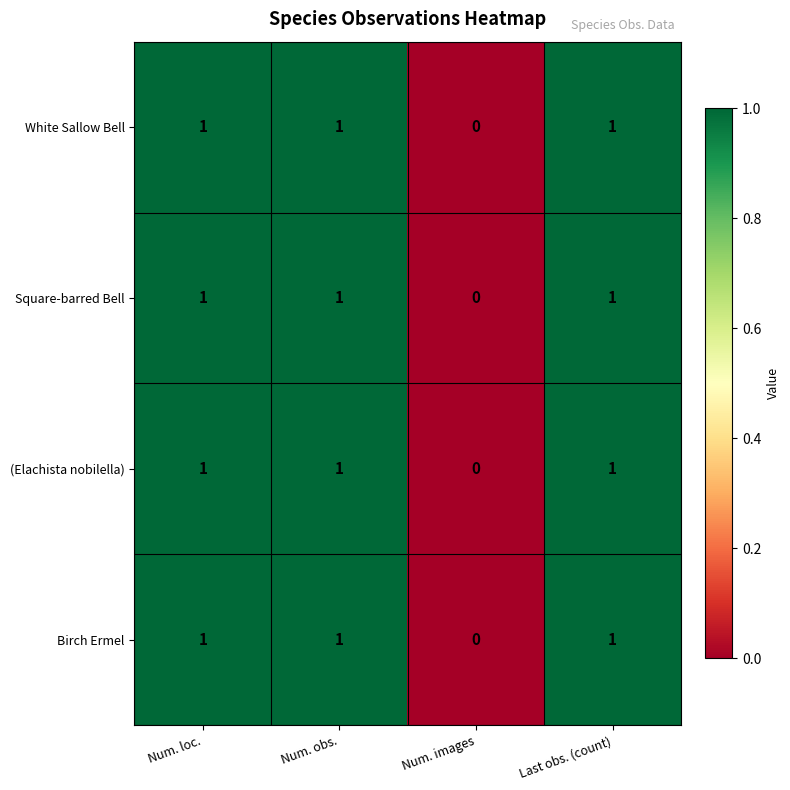

Is it true that (Elachista nobilella) equals 1 at Num. obs.?

True